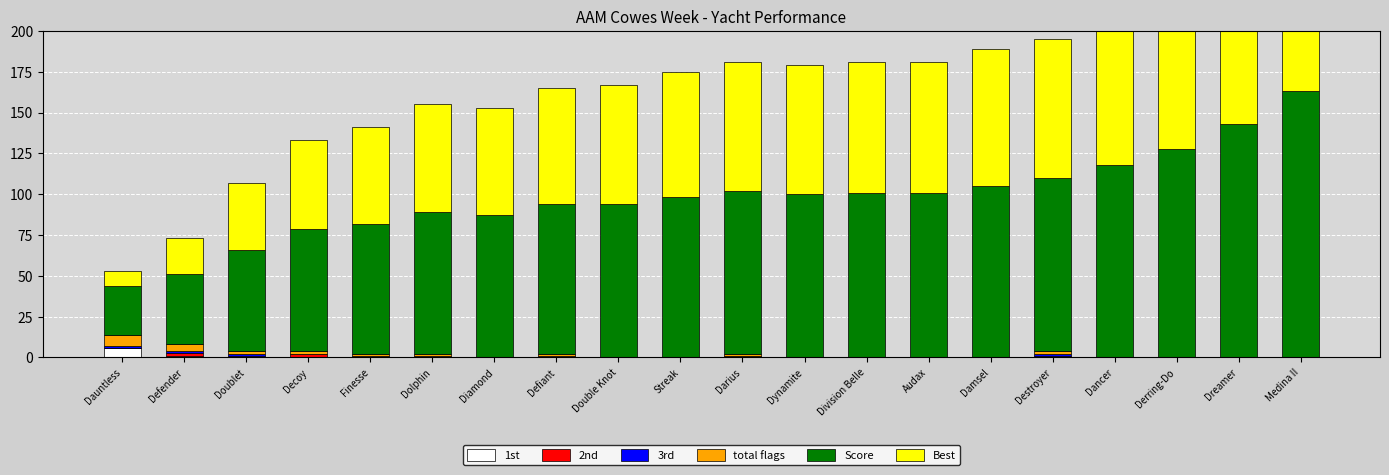

How many bars are there in total?

120